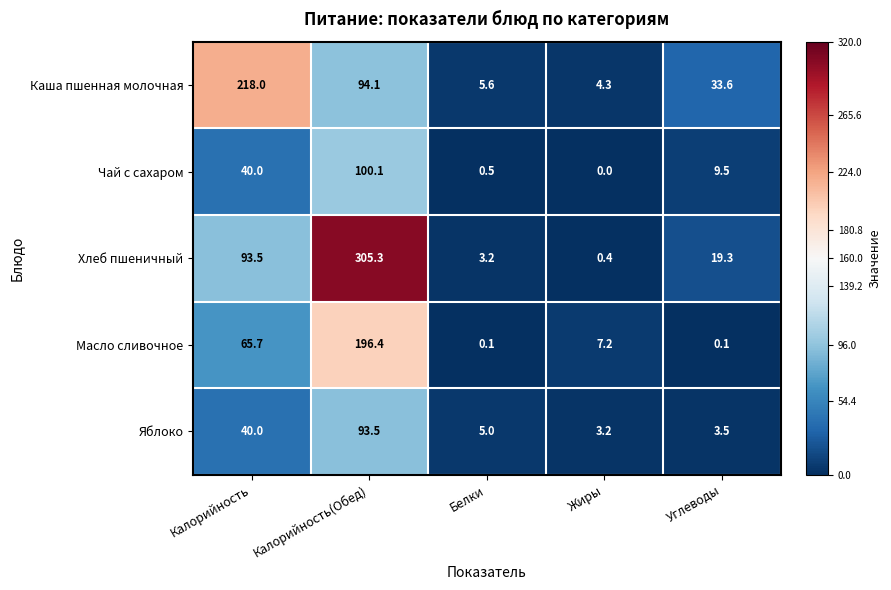

List the series in order of their peak value, lowest first.

Яблоко, Чай с сахаром, Масло сливочное, Каша пшенная молочная, Хлеб пшеничный